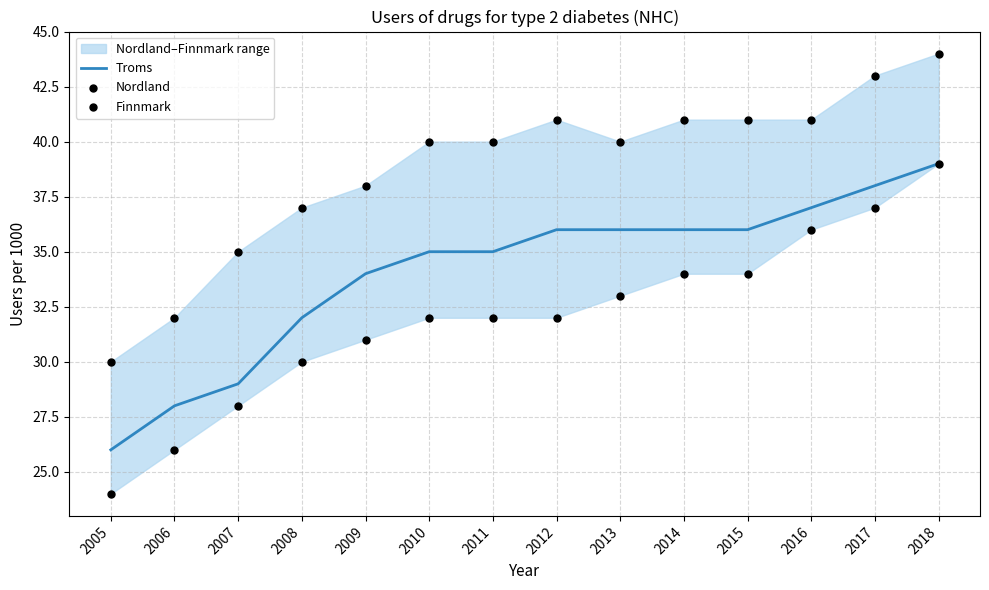

What are all the series names shown in the legend?

Troms, Nordland, Finnmark